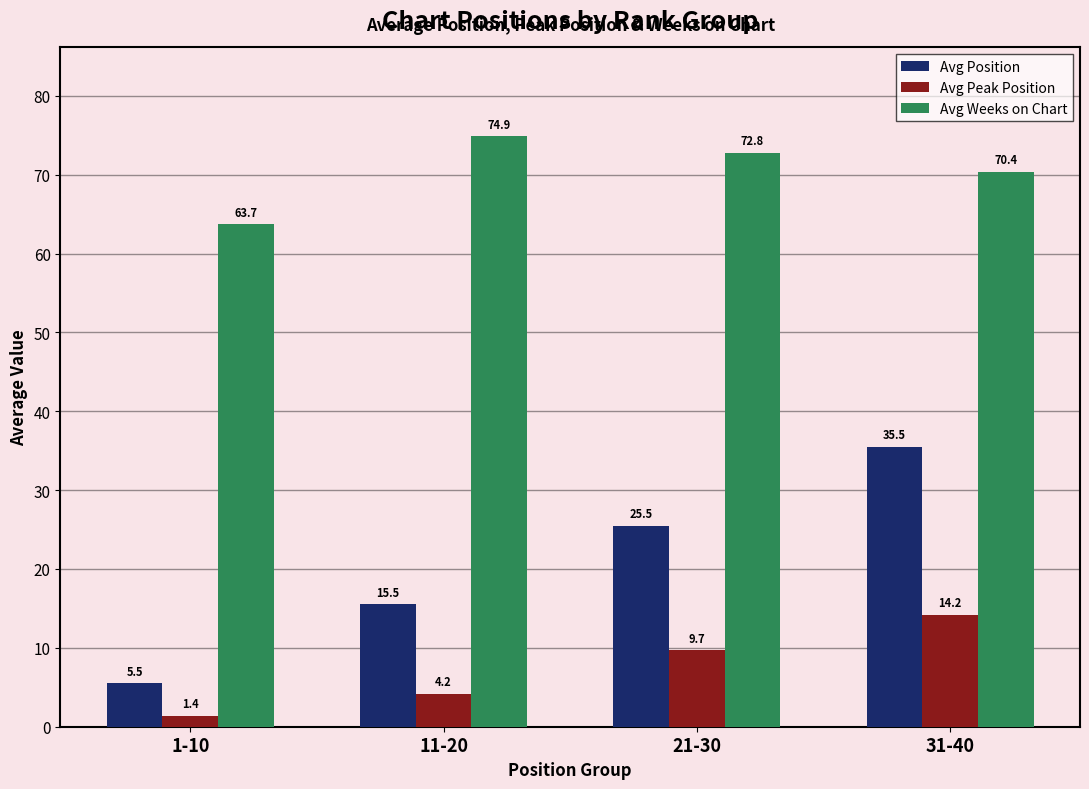

What are all the series names shown in the legend?

Avg Position, Avg Peak Position, Avg Weeks on Chart